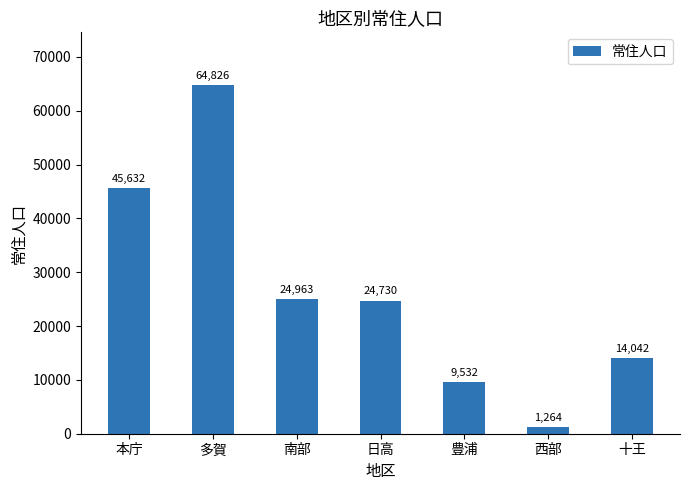

The value at 本庁 is 63712. True or false?

False